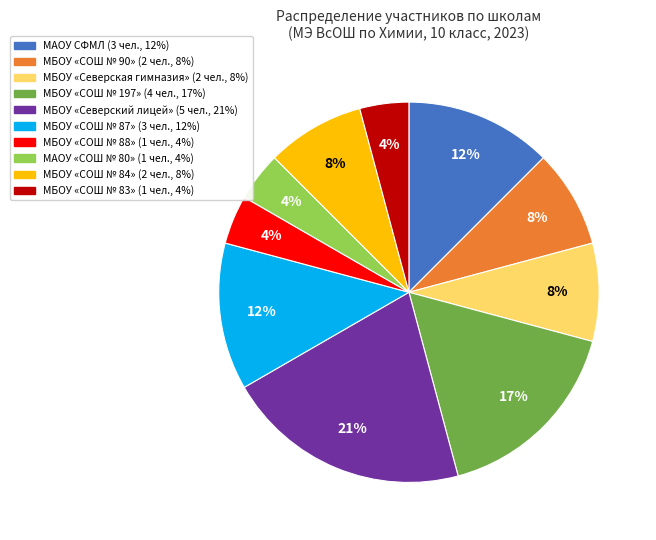

Does any single category account for the majority?

No